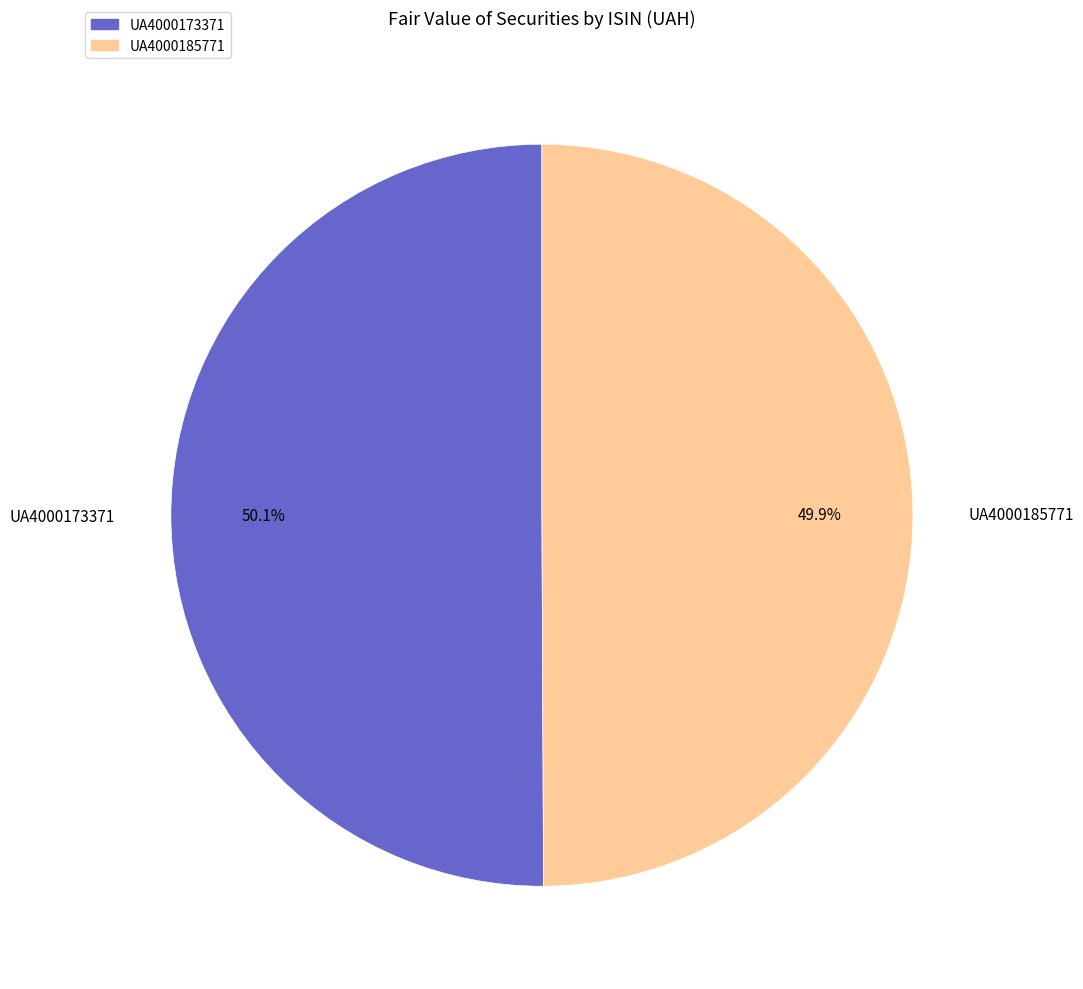

To the nearest percent, what is the average slice percentage?

50%